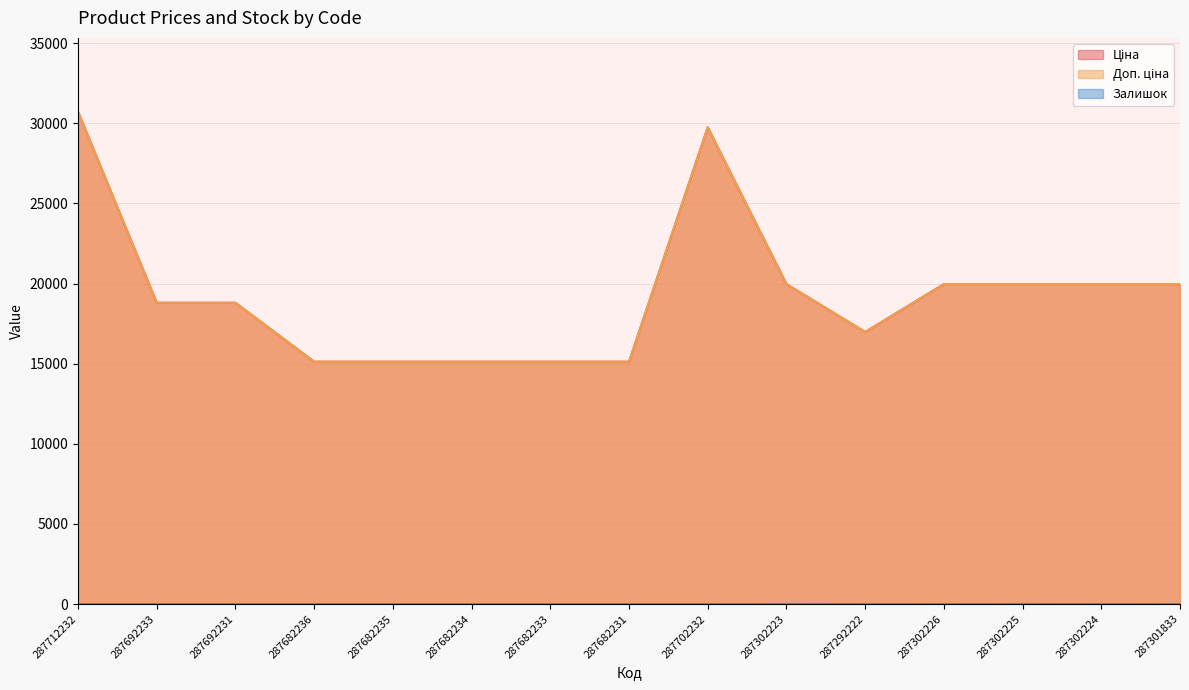

True or false: Залишок has a value of 2.3 at 287302226.

False